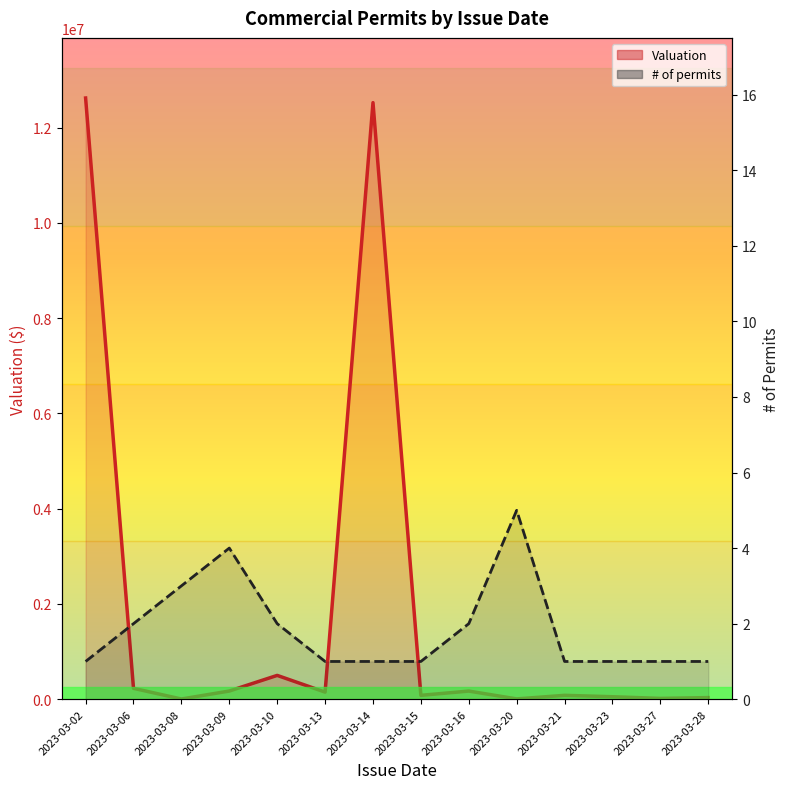

At which category does Valuation reach its first local valley?

2023-03-08